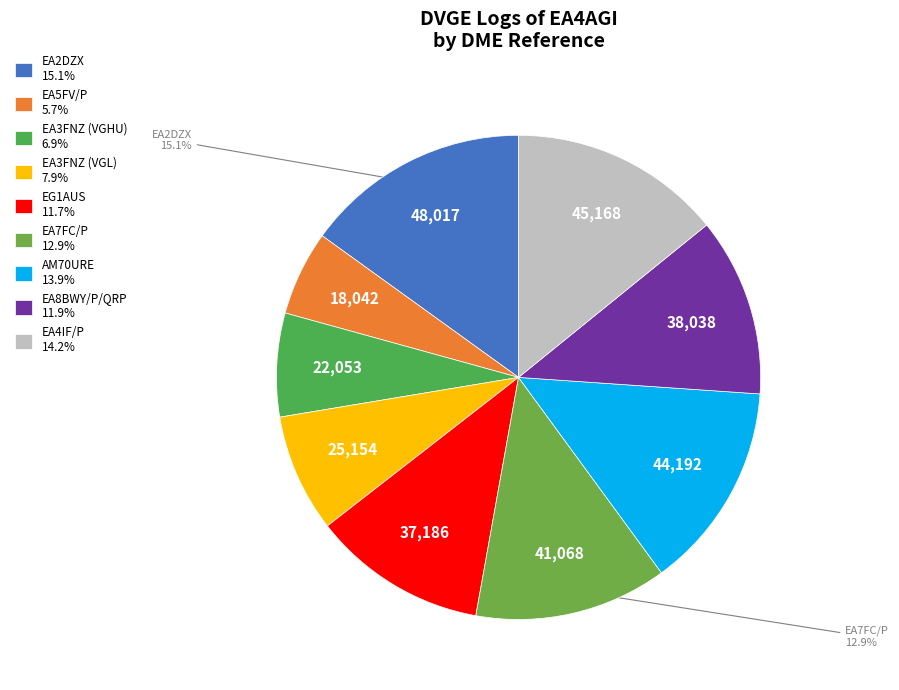

Is there any slice that represents more than half of the pie?

No